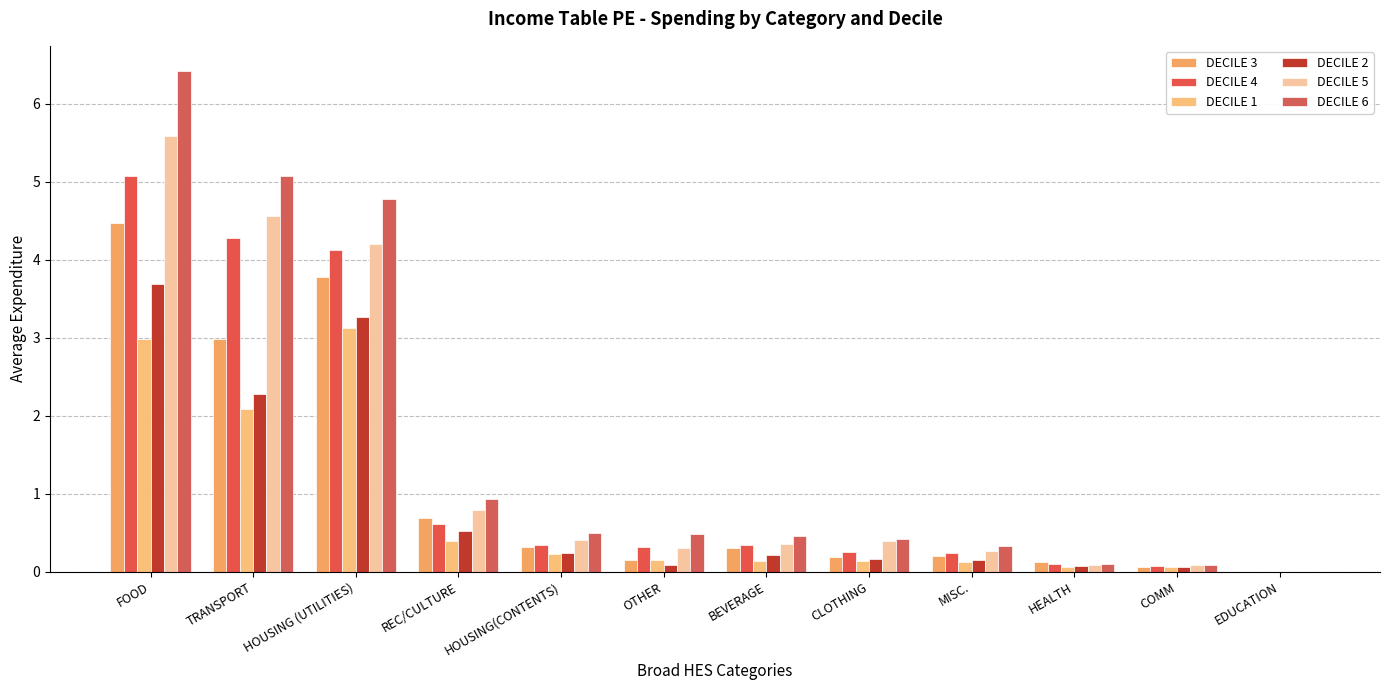

How many categories are shown in the chart?

12